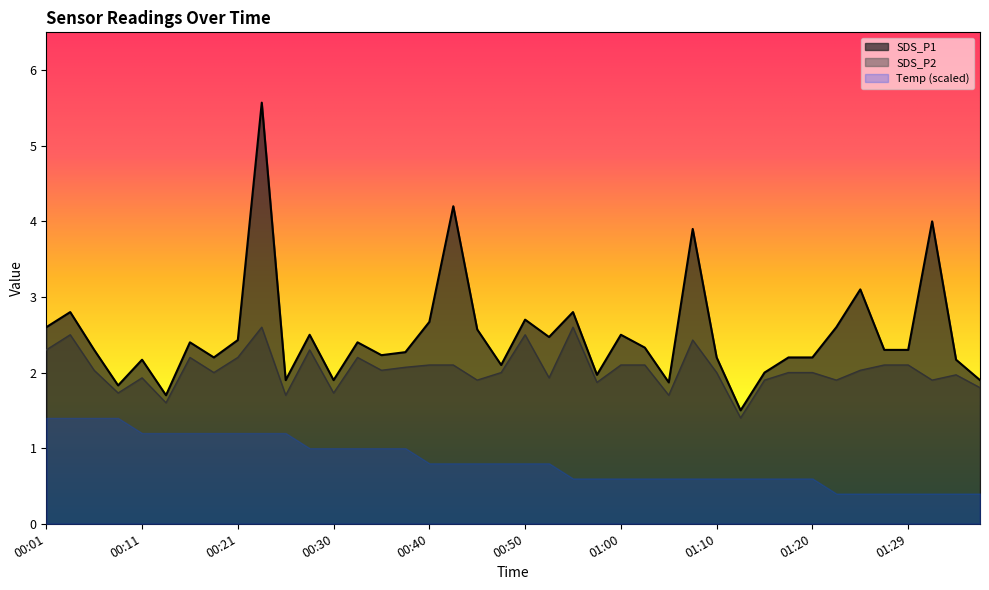

Does the chart have visible grid lines?

No